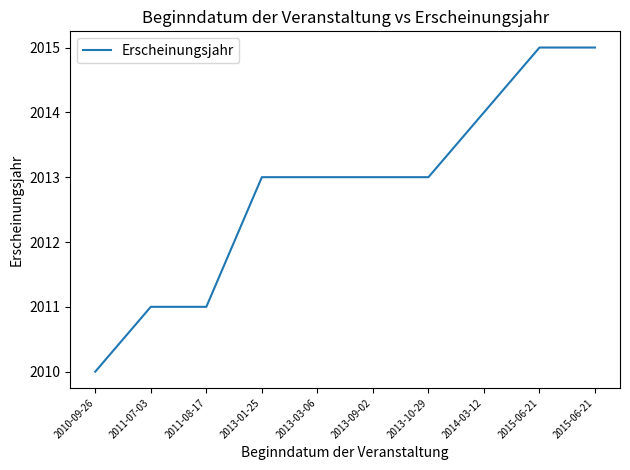

How many lines are shown in the chart?

1